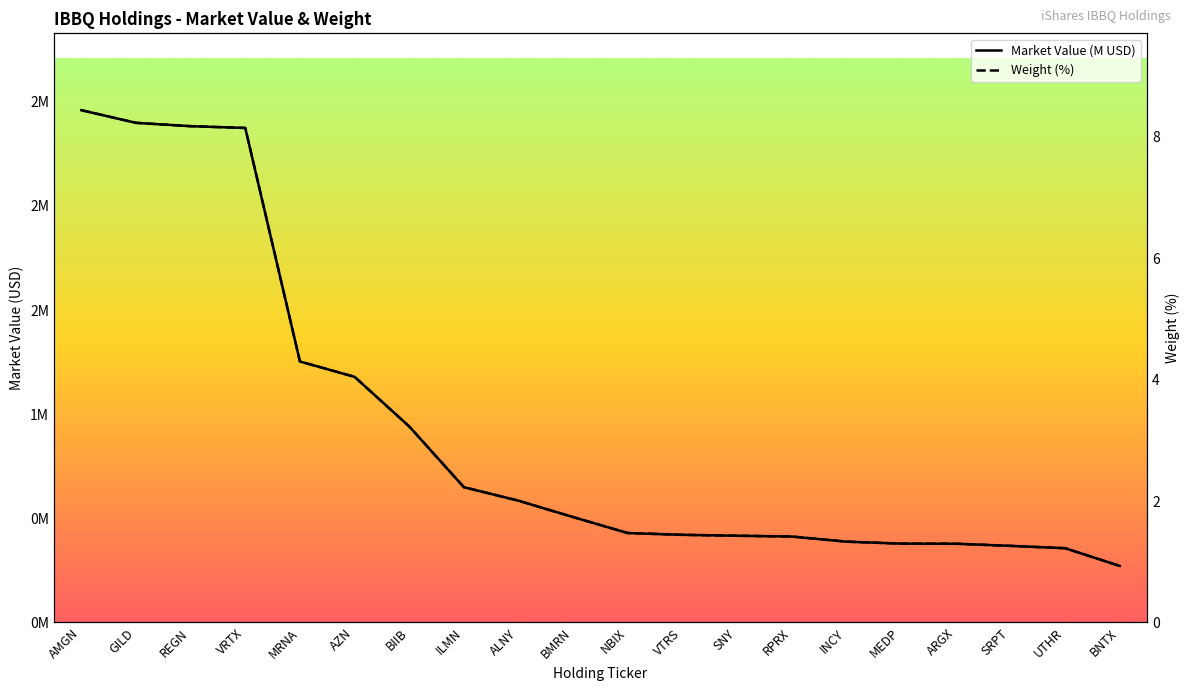

At how many categories does at least one series exceed 1?

19